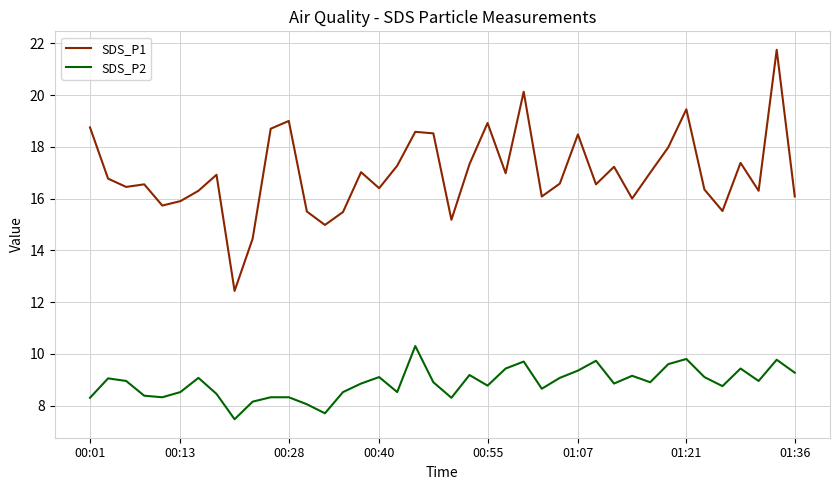

What are all the series names shown in the legend?

SDS_P1, SDS_P2